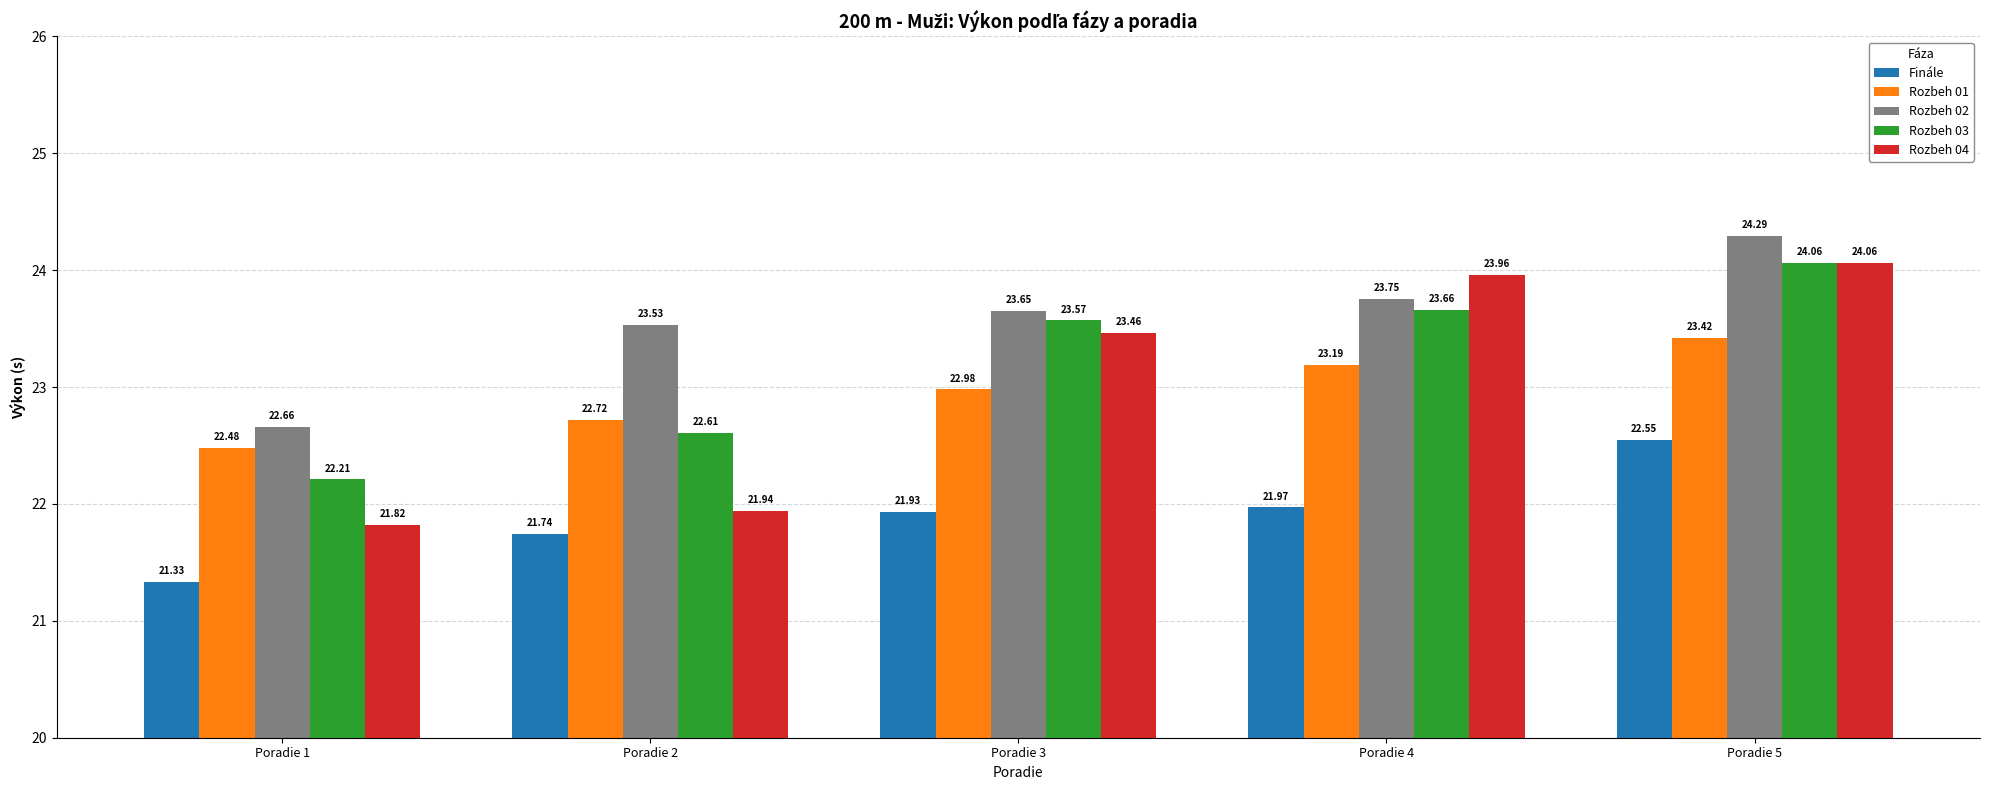

What is the minimum value shown in the chart?

21.3